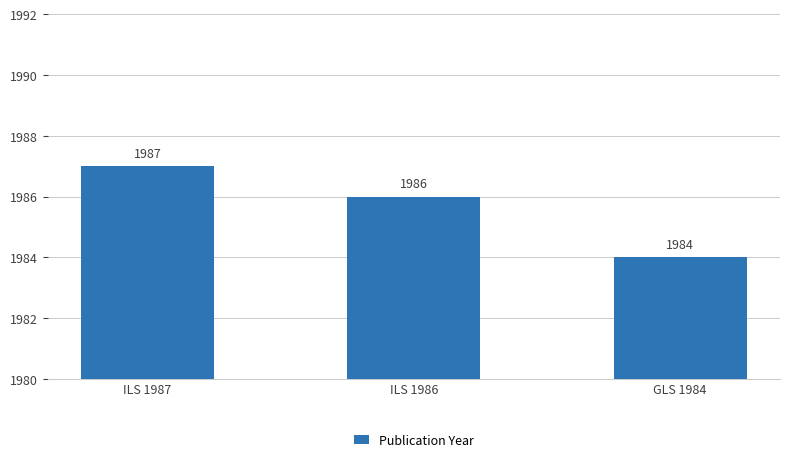

How many bars are there in total?

3